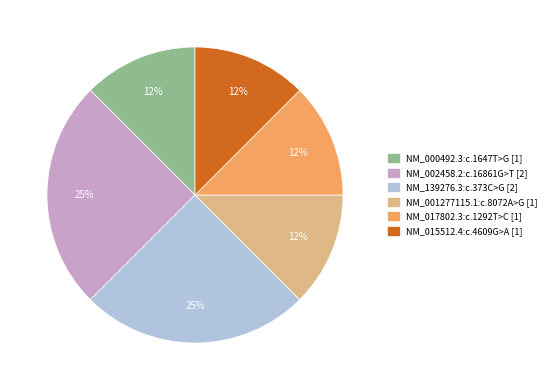

Is it true that NM_001277115.1:c.8072A>G is 25% of the pie?

False